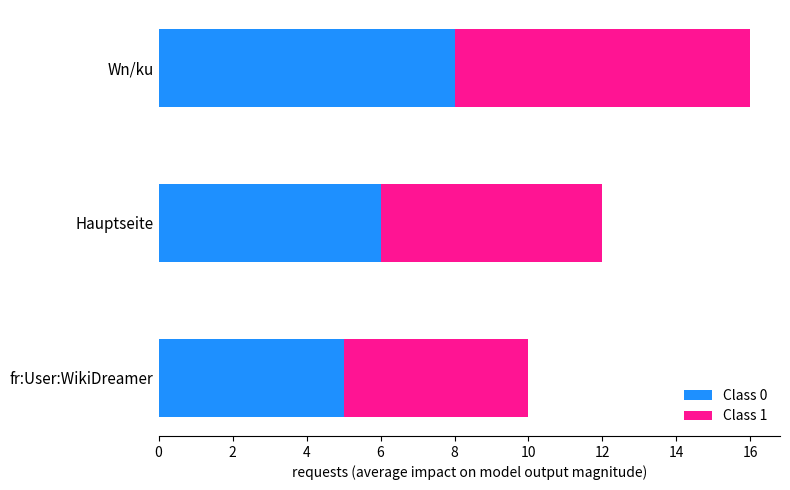

What is the sum of the Class 0 values at fr:User:WikiDreamer and Wn/ku?

13